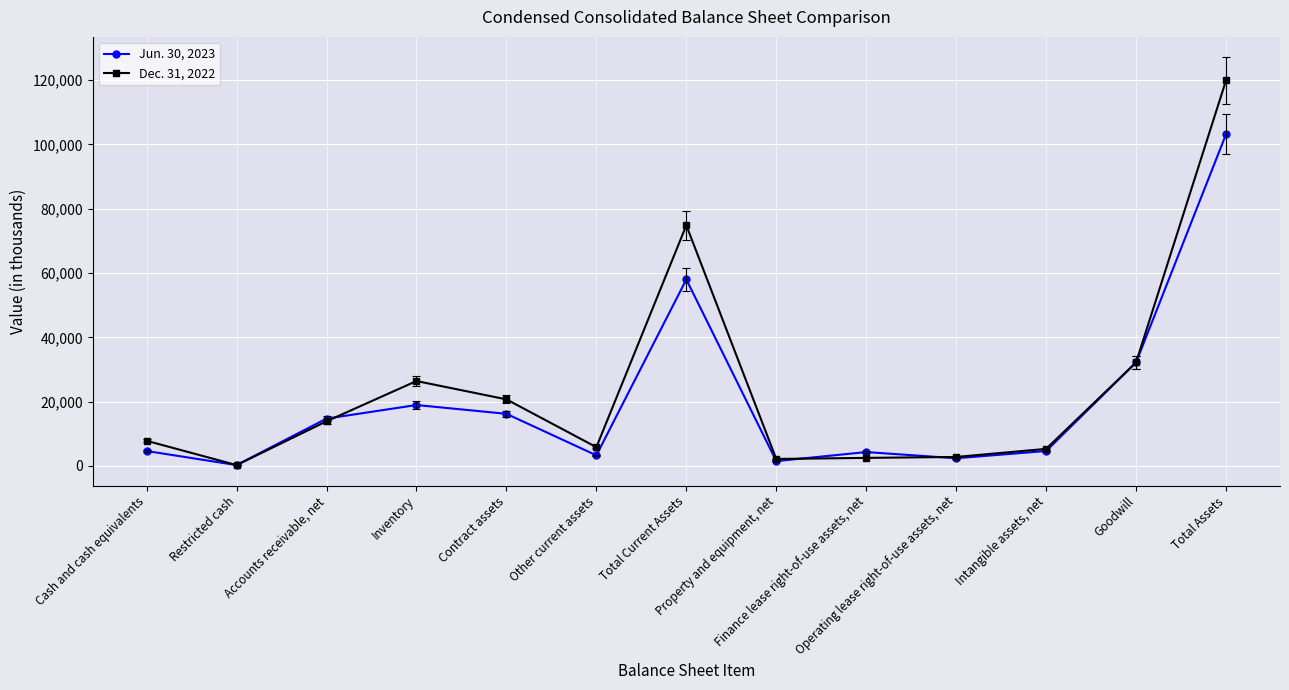

Read the Jun. 30, 2023 value at Total Assets.

103186